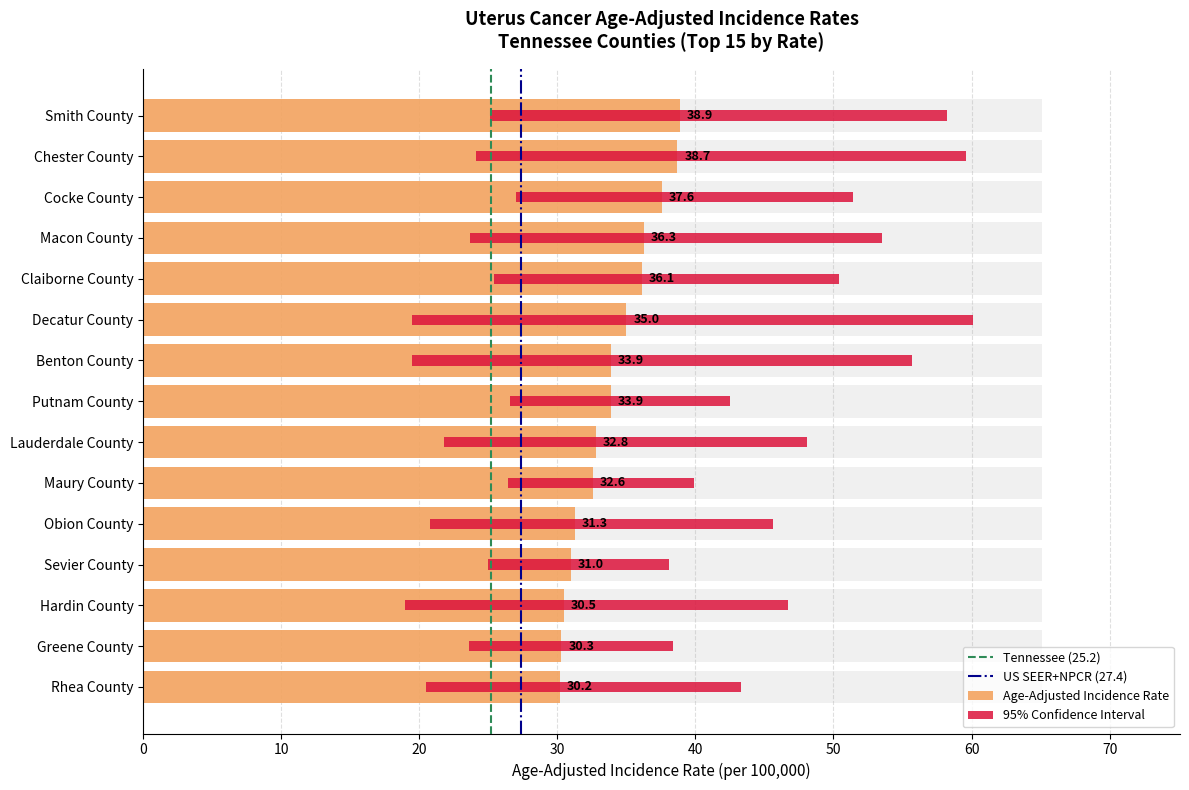

At which label is Age-Adjusted Incidence Rate closest to 34?

Benton County